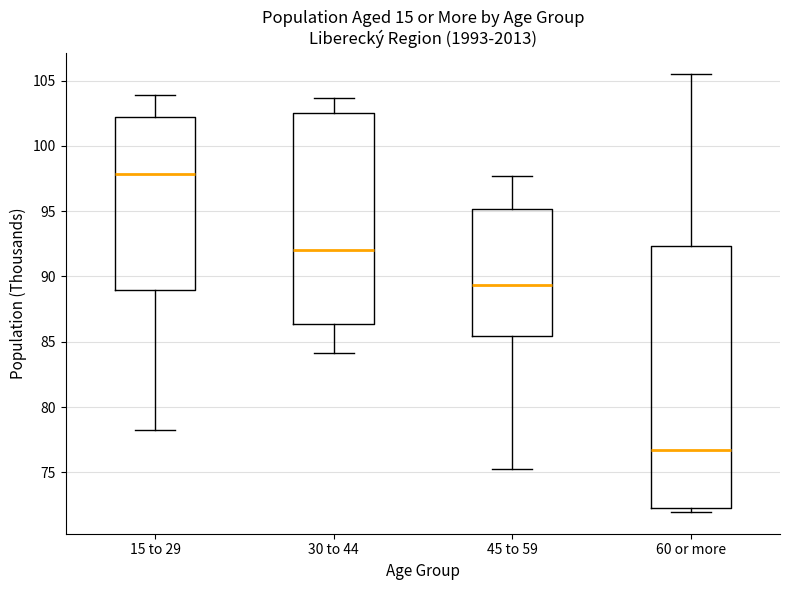

Reading left to right, transcribe this box plot: for each box, give where its median line is, the range the box spans, and where its two whiskers end, as read against the y-axis. The values are not printed on the chart, so give them approximately, as read against the axis.

15 to 29: median 98.0, box 89.0 to 102.0, whiskers 78.5 to 104.0
30 to 44: median 92.0, box 86.5 to 102.5, whiskers 84.0 to 103.5
45 to 59: median 89.5, box 85.5 to 95.0, whiskers 75.5 to 97.5
60 or more: median 76.5, box 72.5 to 92.5, whiskers 72.0 to 105.5